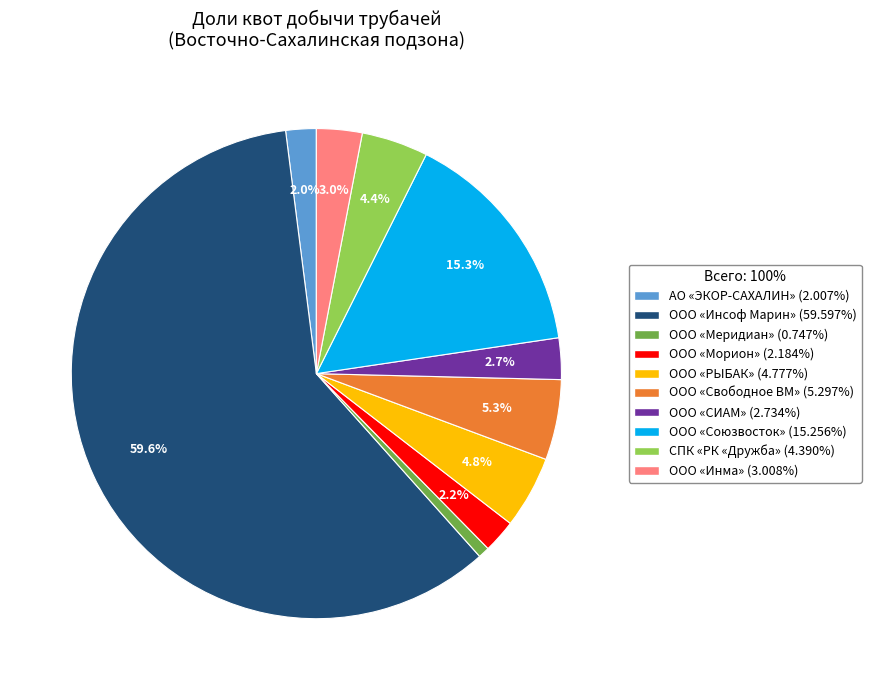

What portion of the pie excludes ООО «Инсоф Марин»?

40.4%